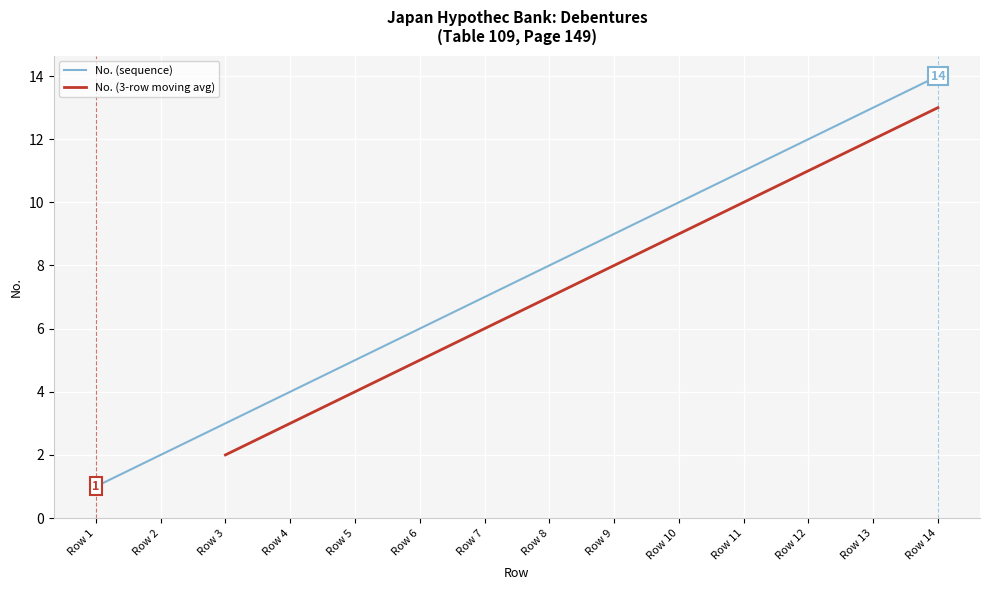

True or false: the data shows 7 at Row 7.

True